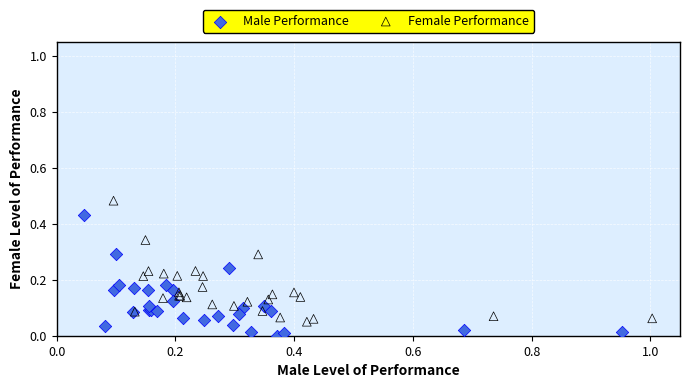

Which series contains the highest Y value?

Female Performance